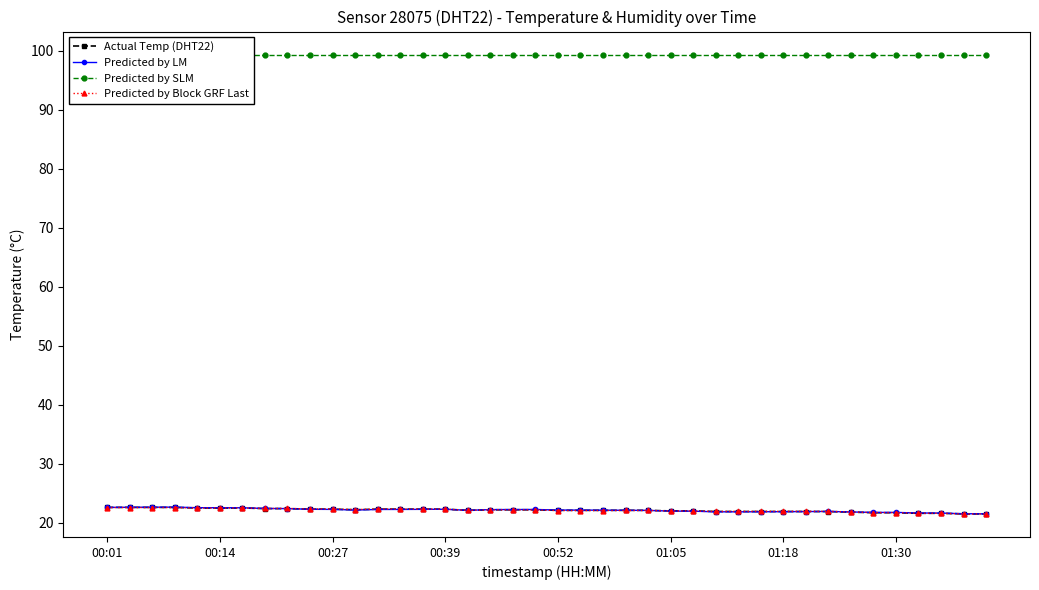

What is the value of the Predicted by SLM point at the 19th from the left?

99.4